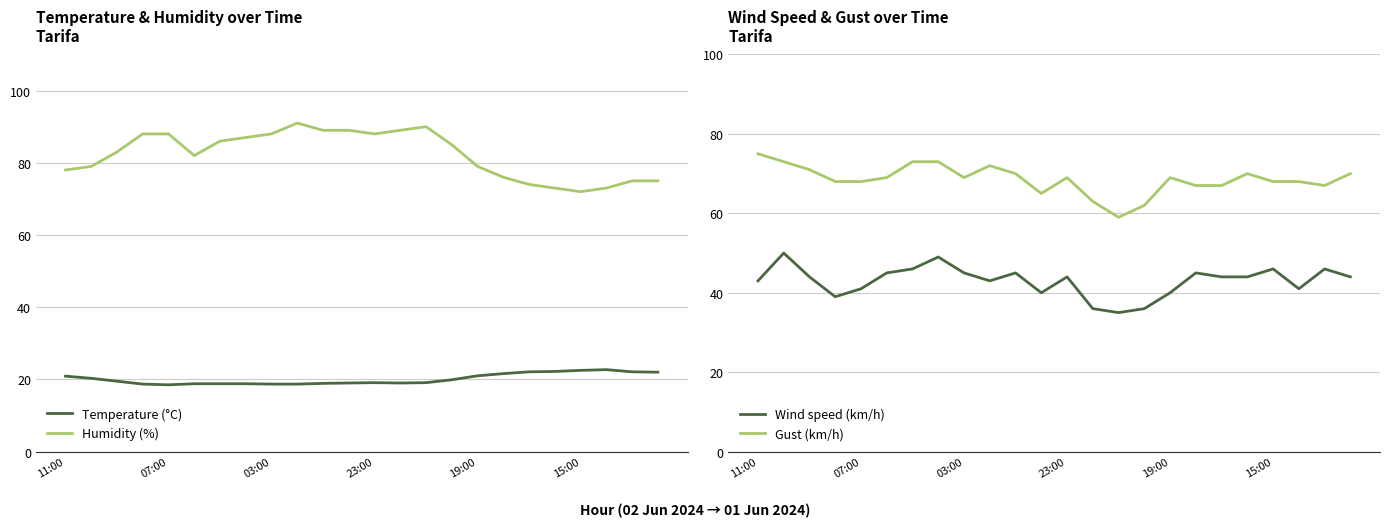

Reading right to left, list all the values displayed in this chart.

Temperature (°C): 22.0	22.1	22.7	22.5	22.2	22.1	21.6	21.0	19.9	19.1	19.0	19.1	19.0	18.9	18.7	18.7	18.8	18.8	18.8	18.5	18.7	19.5	20.3	20.9
Humidity (%): 75.0	75.0	73.0	72.0	73.0	74.0	76.0	79.0	85.0	90.0	89.0	88.0	89.0	89.0	91.0	88.0	87.0	86.0	82.0	88.0	88.0	83.0	79.0	78.0
Wind speed (km/h): 44.0	46.0	41.0	46.0	44.0	44.0	45.0	40.0	36.0	35.0	36.0	44.0	40.0	45.0	43.0	45.0	49.0	46.0	45.0	41.0	39.0	44.0	50.0	43.0
Gust (km/h): 70.0	67.0	68.0	68.0	70.0	67.0	67.0	69.0	62.0	59.0	63.0	69.0	65.0	70.0	72.0	69.0	73.0	73.0	69.0	68.0	68.0	71.0	73.0	75.0